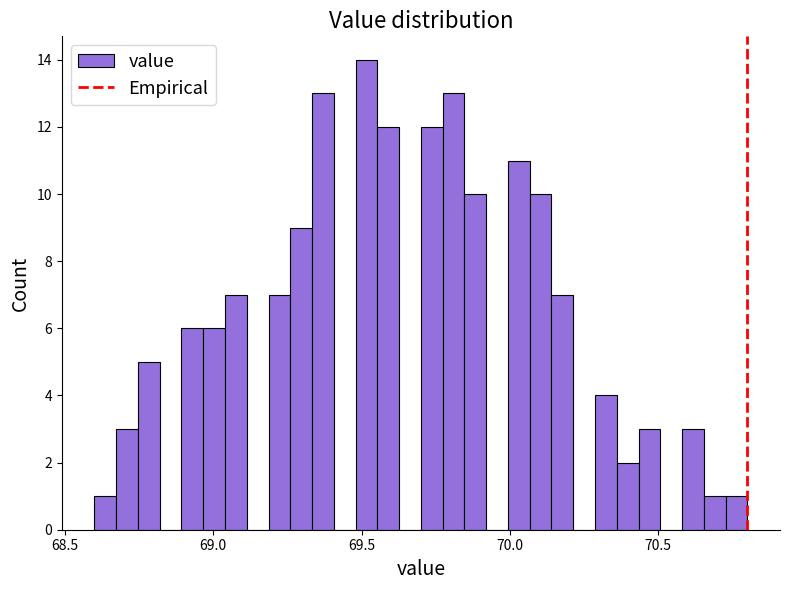

Read against the x-axis, roughly where is the centre of the tallest bar?

69.50